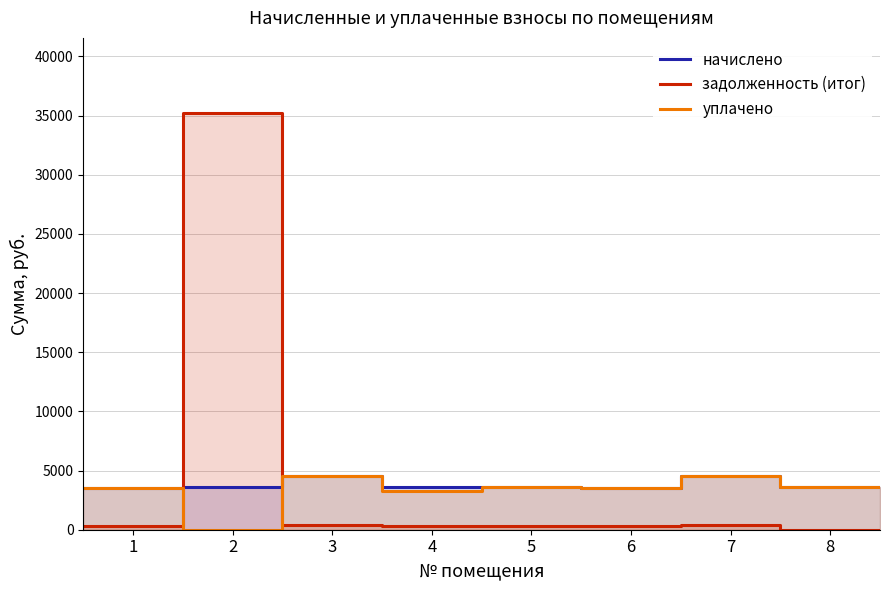

Where is the first local maximum for задолженность (итог)?

2